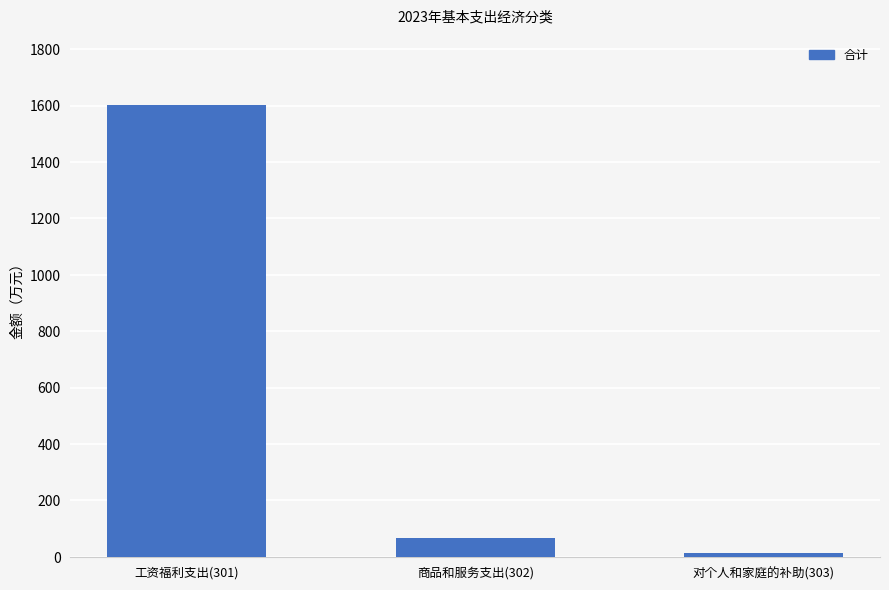

What position from the left is 工资福利支出(301)?

1